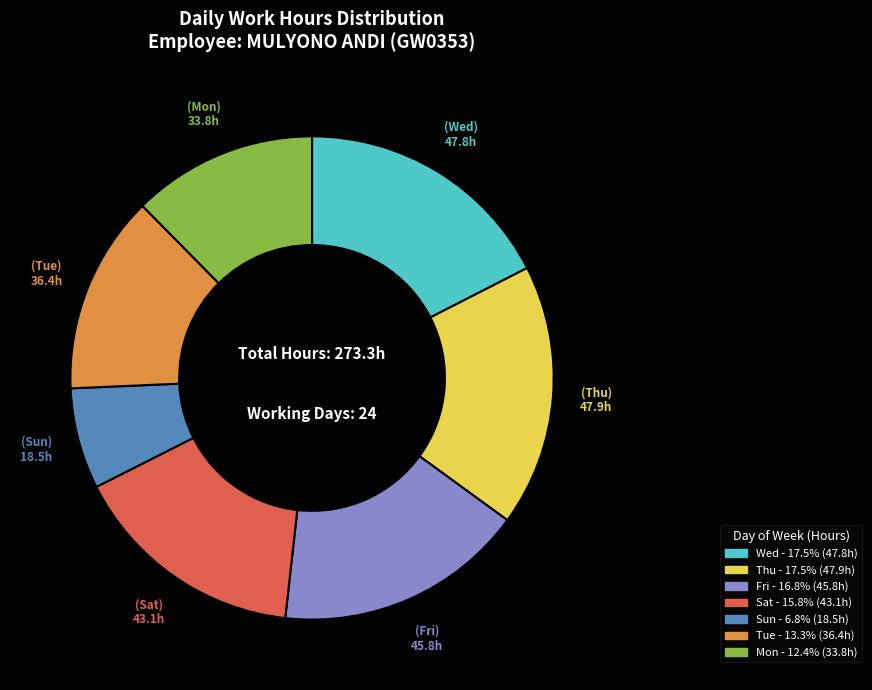

Does any single category account for the majority?

No